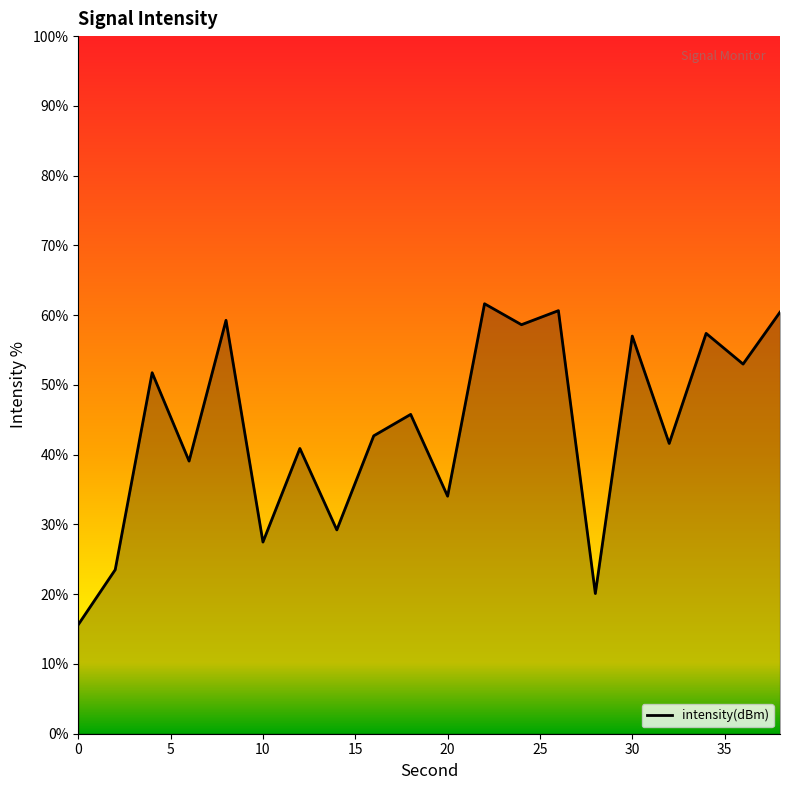

What is the greatest value displayed?

61.6